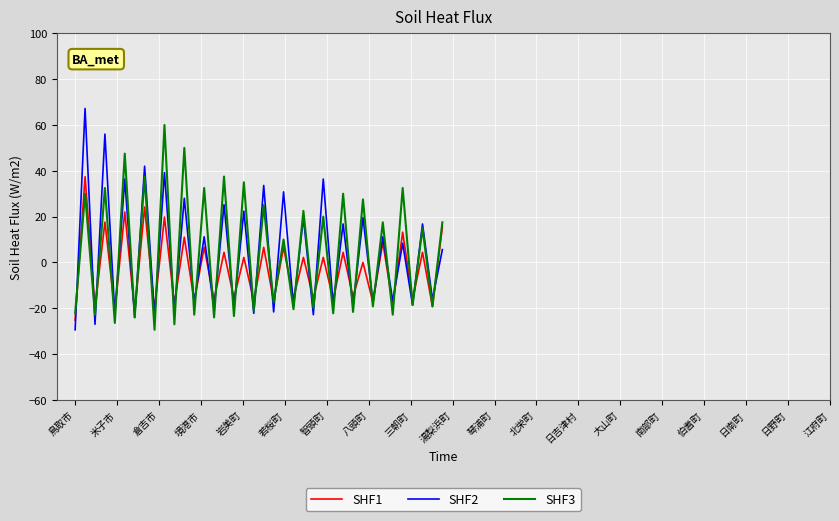

How many values in SHF2 are above zero?

19